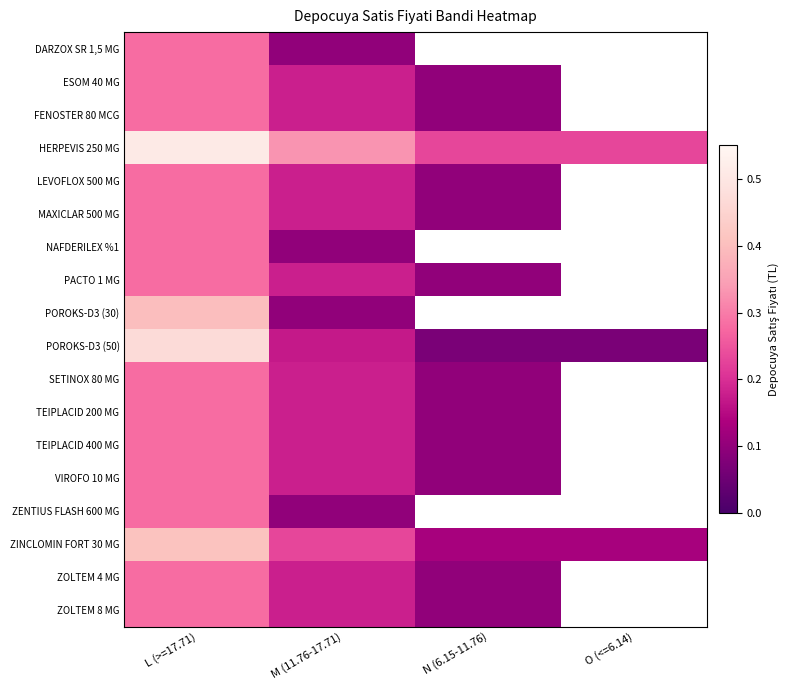

What is the highest value of the NAFDERILEX %1 series?

0.3